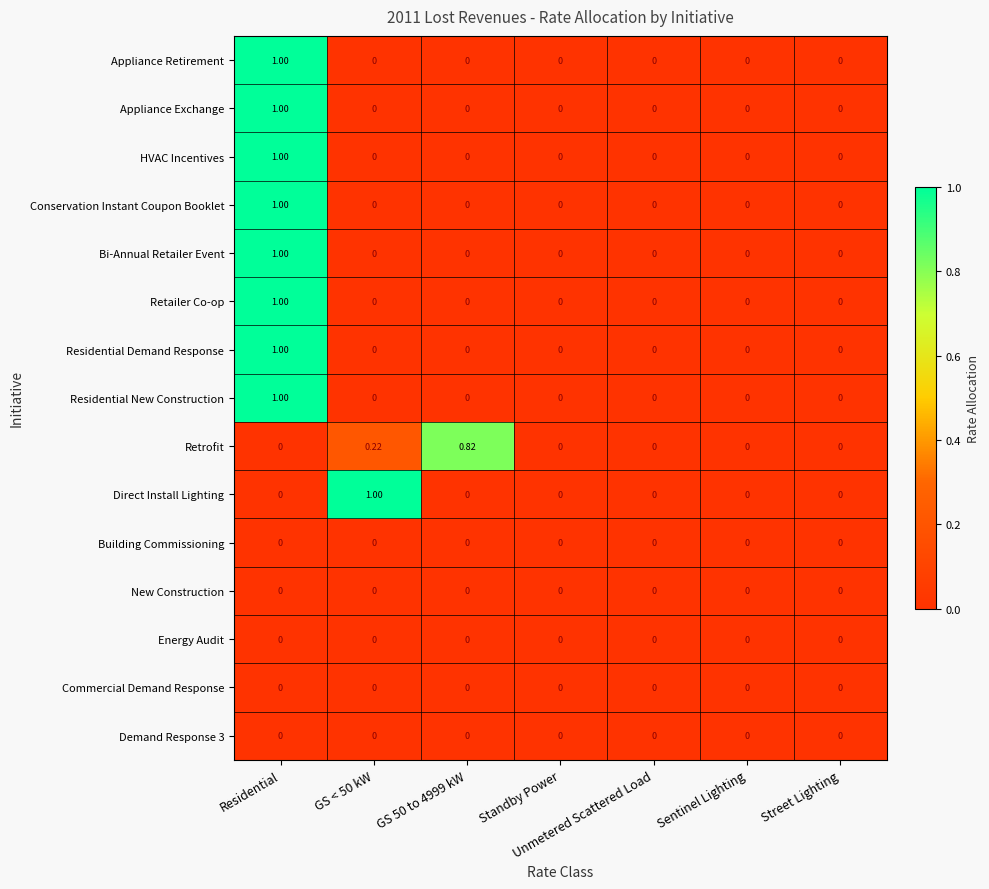

Which series changed the most between GS < 50 kW and Standby Power?

Direct Install Lighting